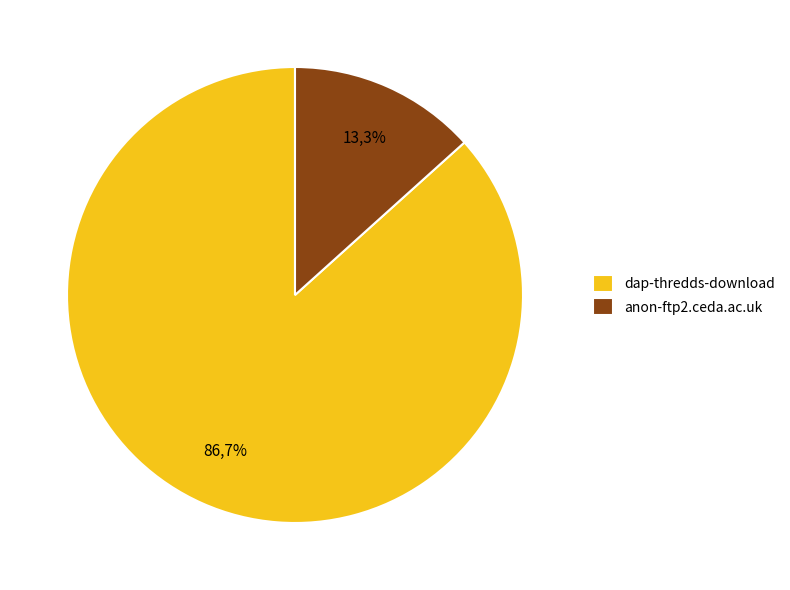

Does dap-thredds-download represent more than half of the total?

Yes